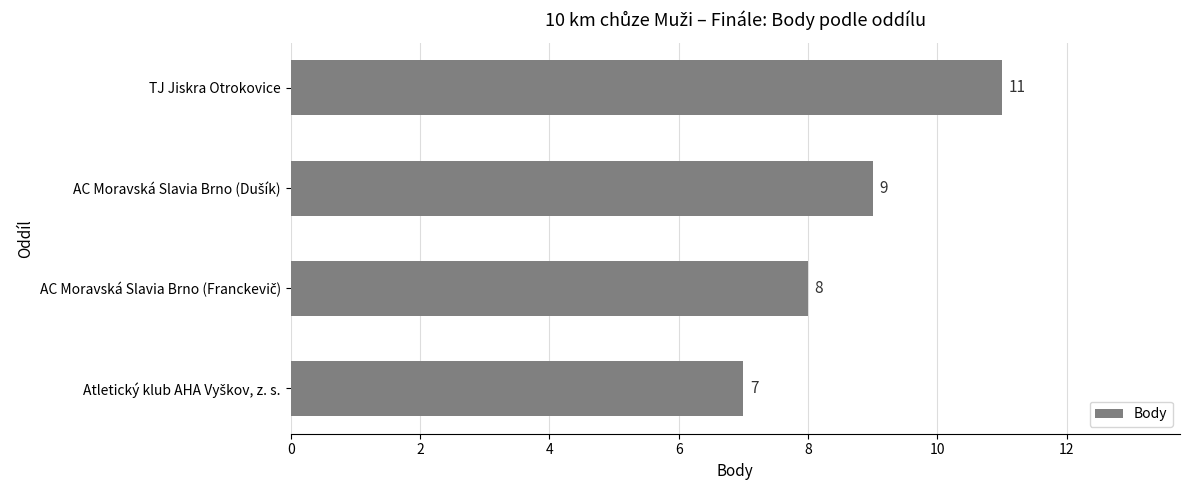

How many bars are there in total?

4